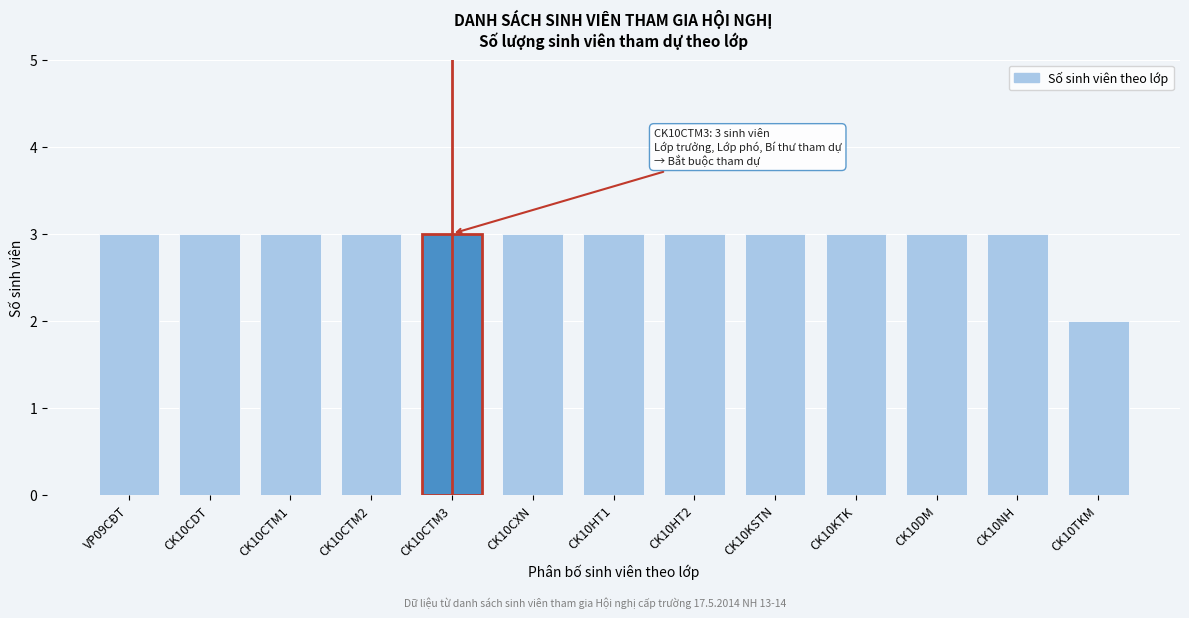

Reading right to left, list all the values displayed in this chart.

2	3	3	3	3	3	3	3	3	3	3	3	3